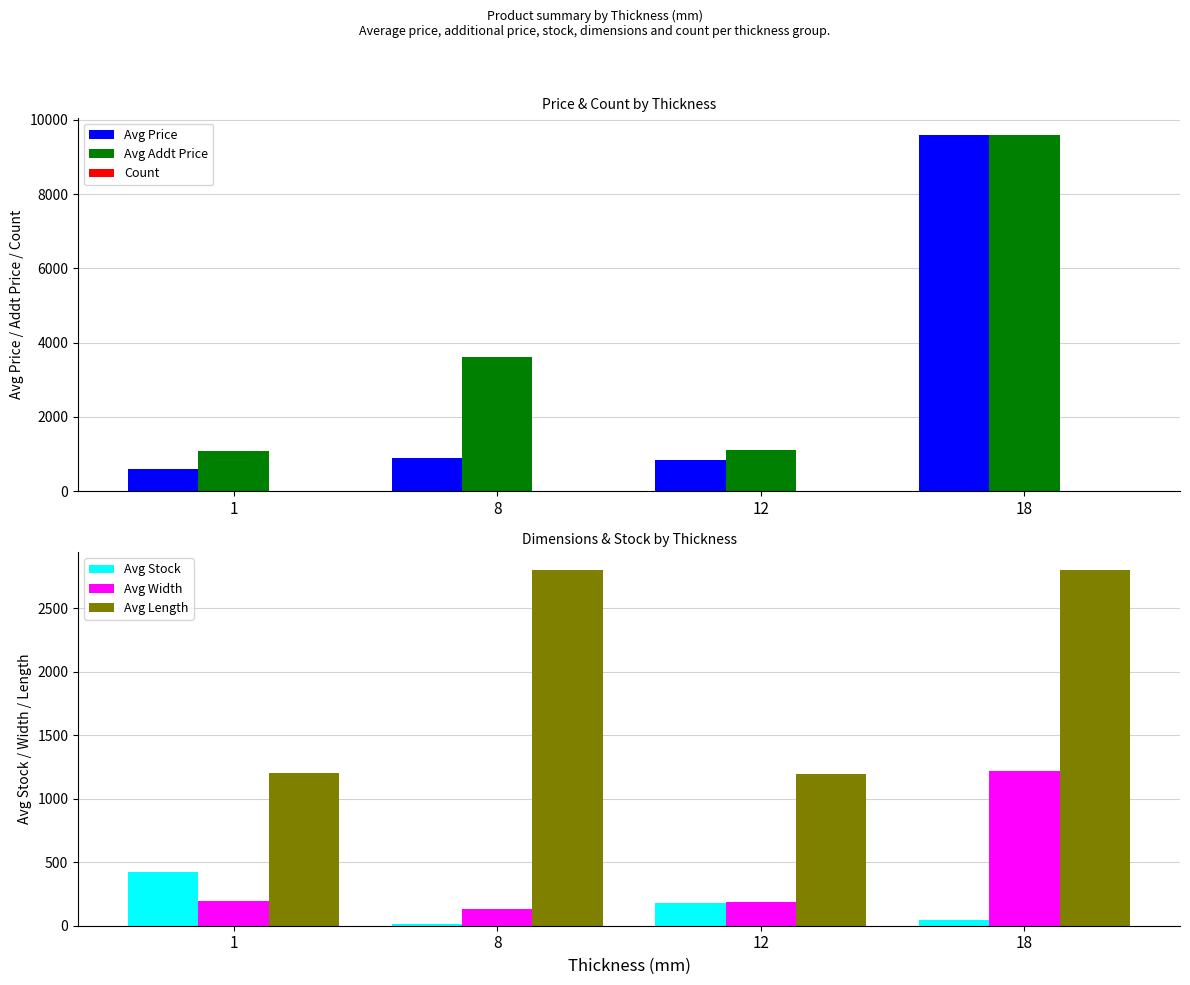

Which has a higher value, 18 or 1?

18